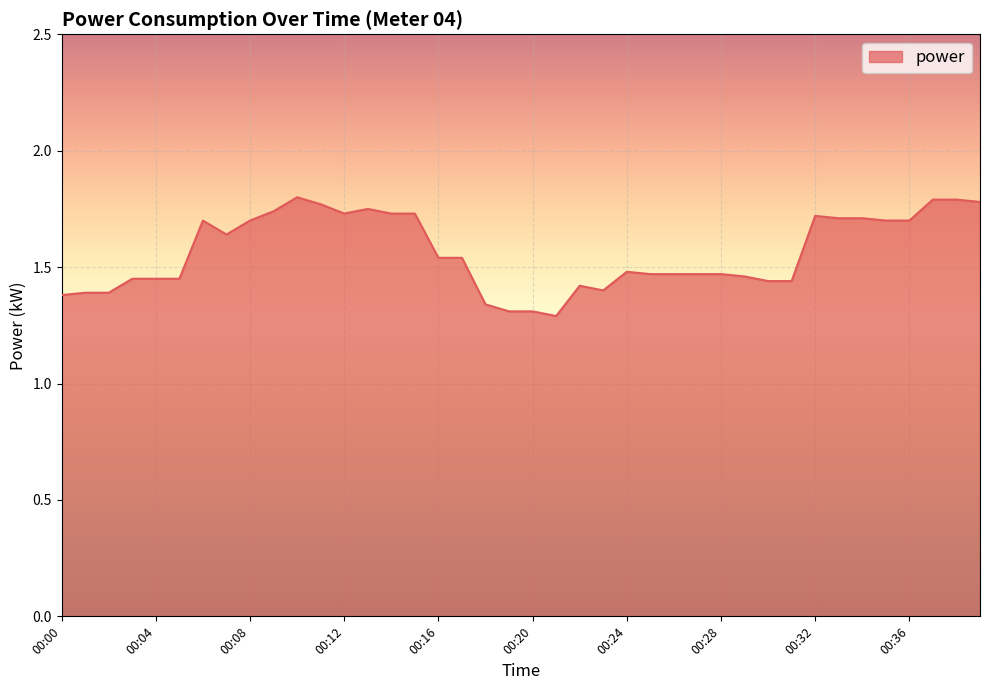

What is the difference between the maximum and minimum values?

0.5